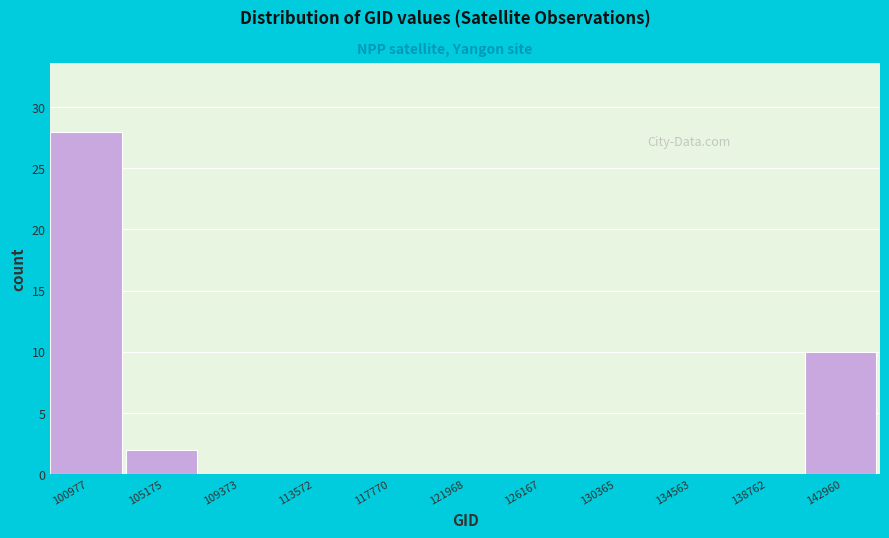

Reading left to right, what are all the values shown in this chart?

100977=28	105175=2	109373=0	113572=0	117770=0	121968=0	126167=0	130365=0	134563=0	138762=0	142960=10